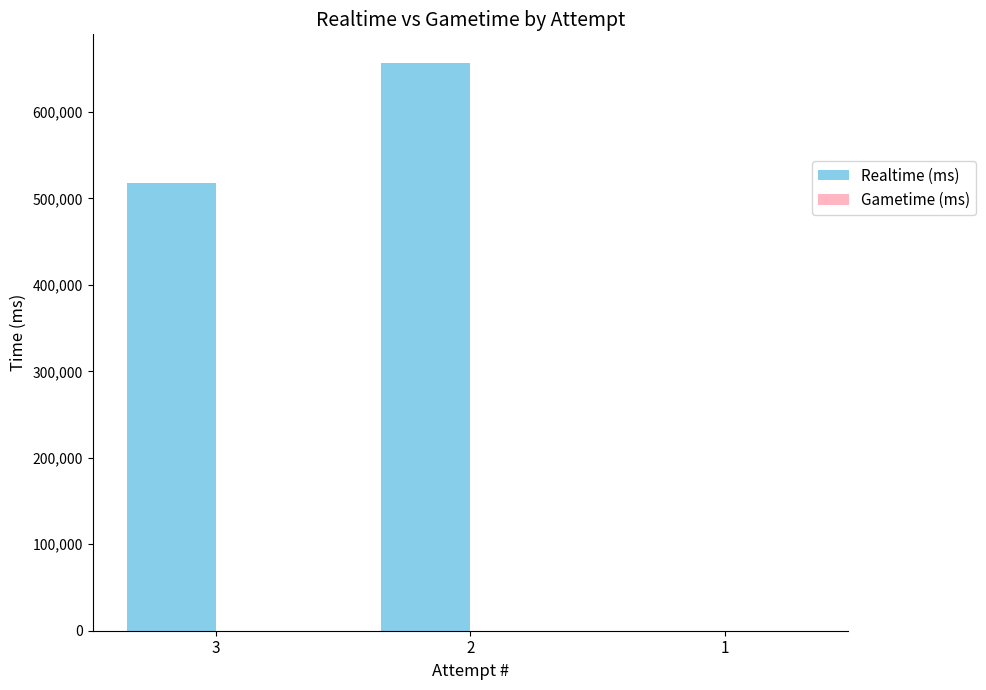

What is the sum of all values?

1175443